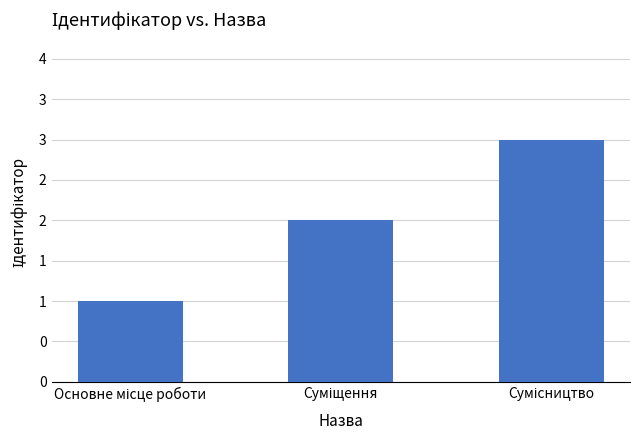

What is the maximum value shown in the chart?

3